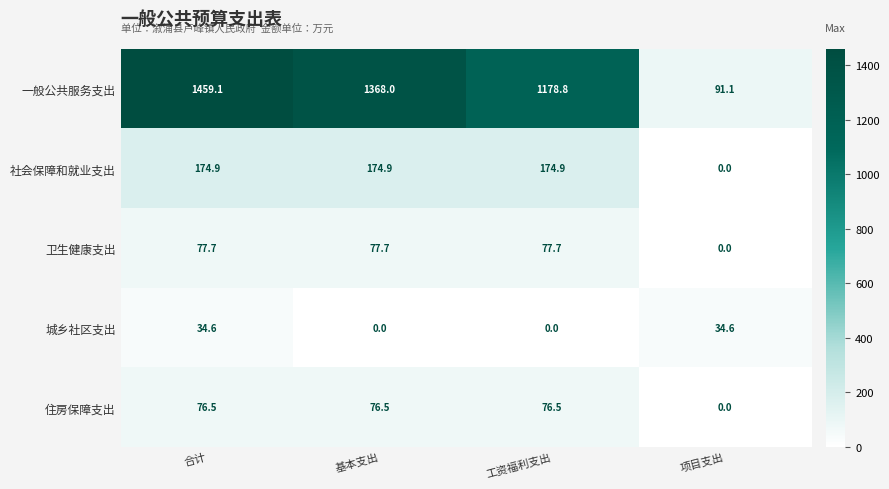

What is the maximum value shown in the chart?

1459.1